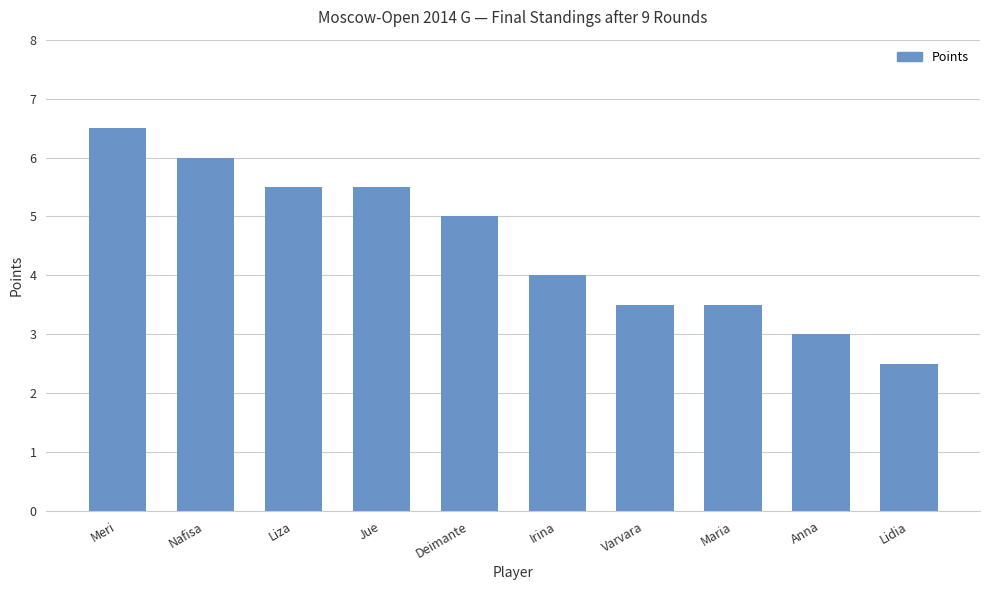

Where does the data first go above 5?

Meri